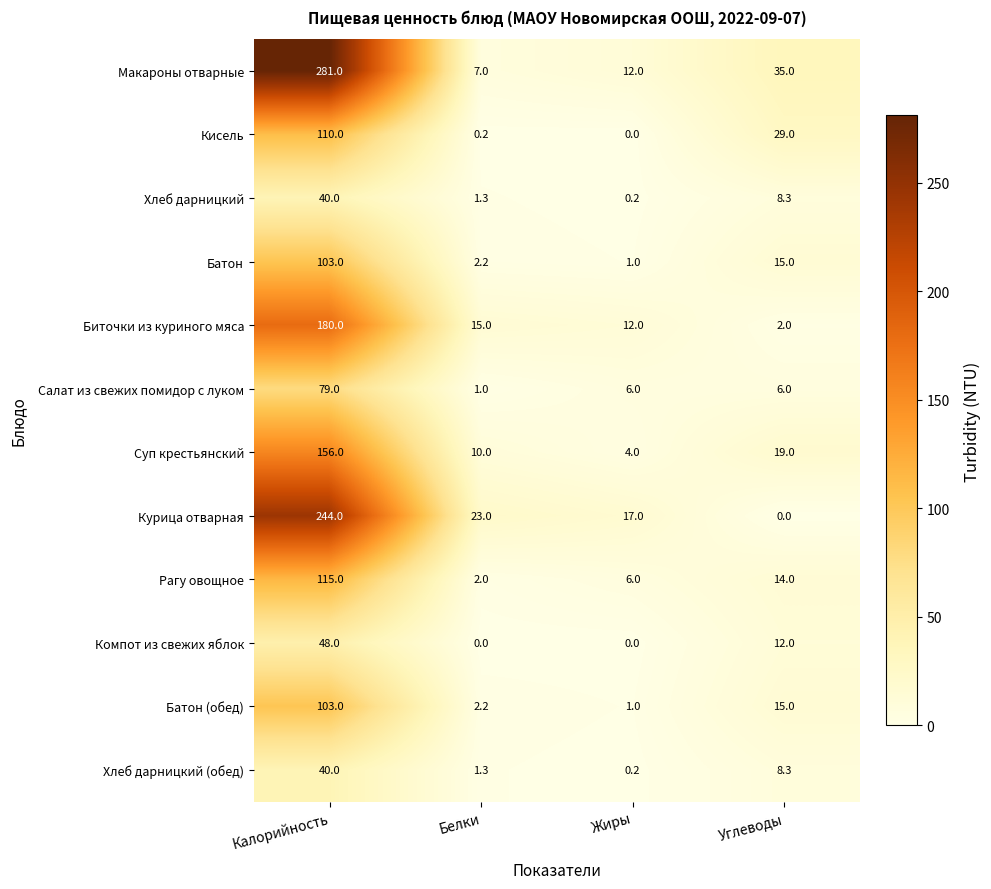

The value of Батон at Углеводы is 24.3. True or false?

False